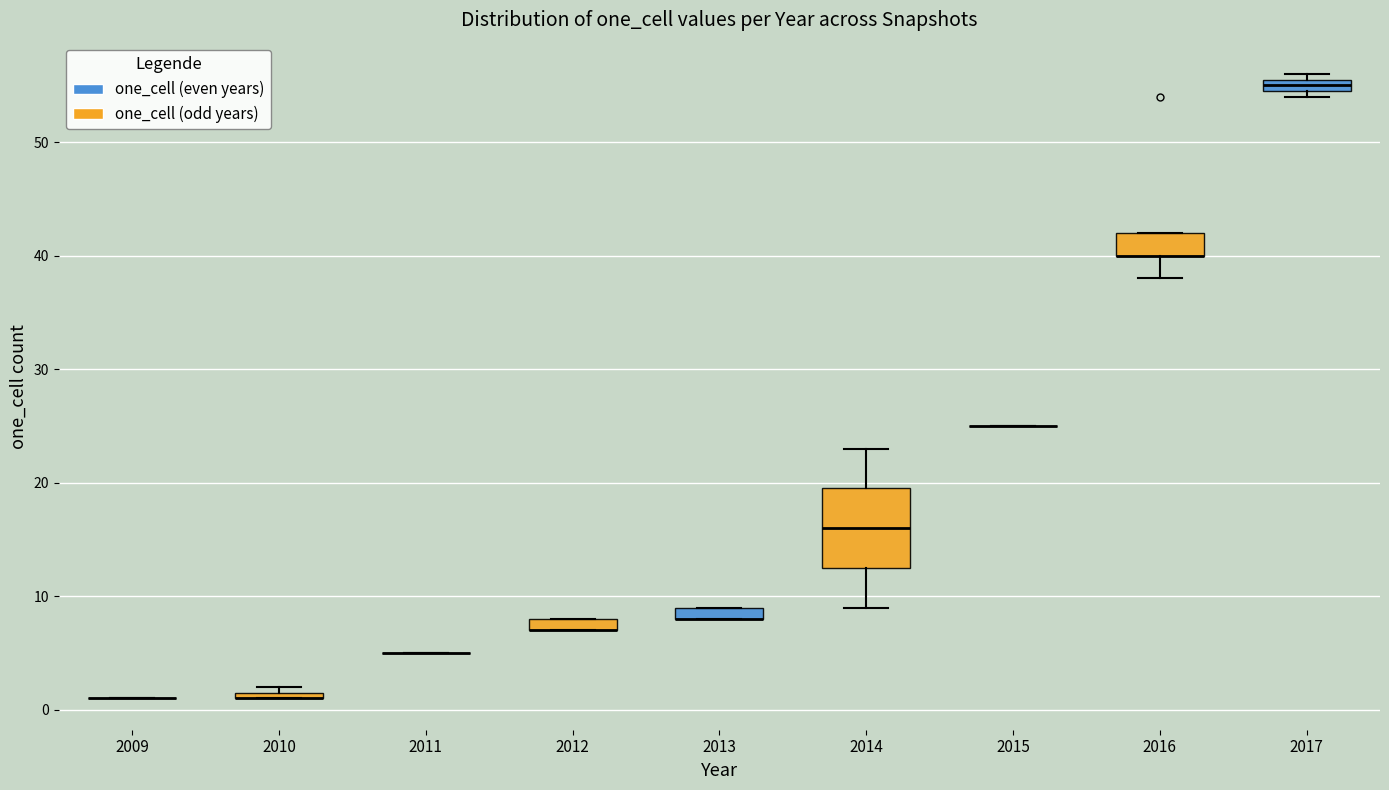

Which box is the tallest, from its lower edge to its upper edge?

2014